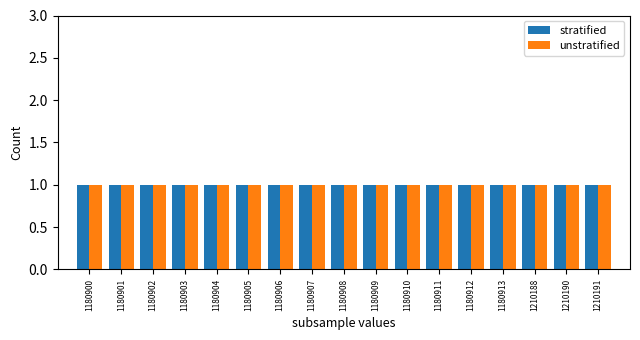

Which series has the largest total across all categories?

stratified